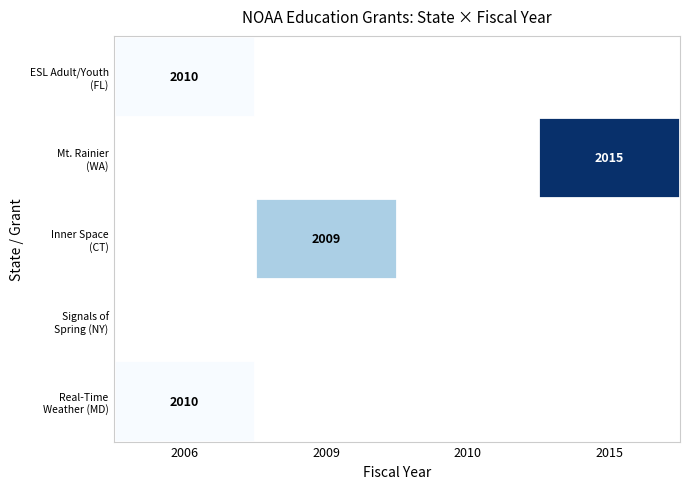

Where is Real-Time Weather (MD) nearest to the value 0?

2006